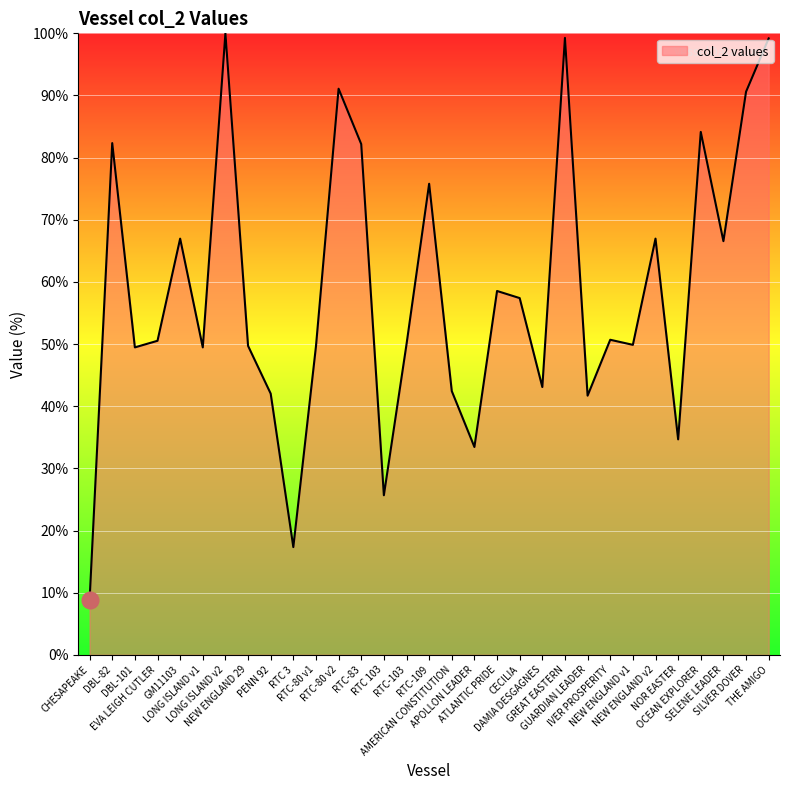

What is the difference between the values at CHESAPEAKE and OCEAN EXPLORER?

75.3